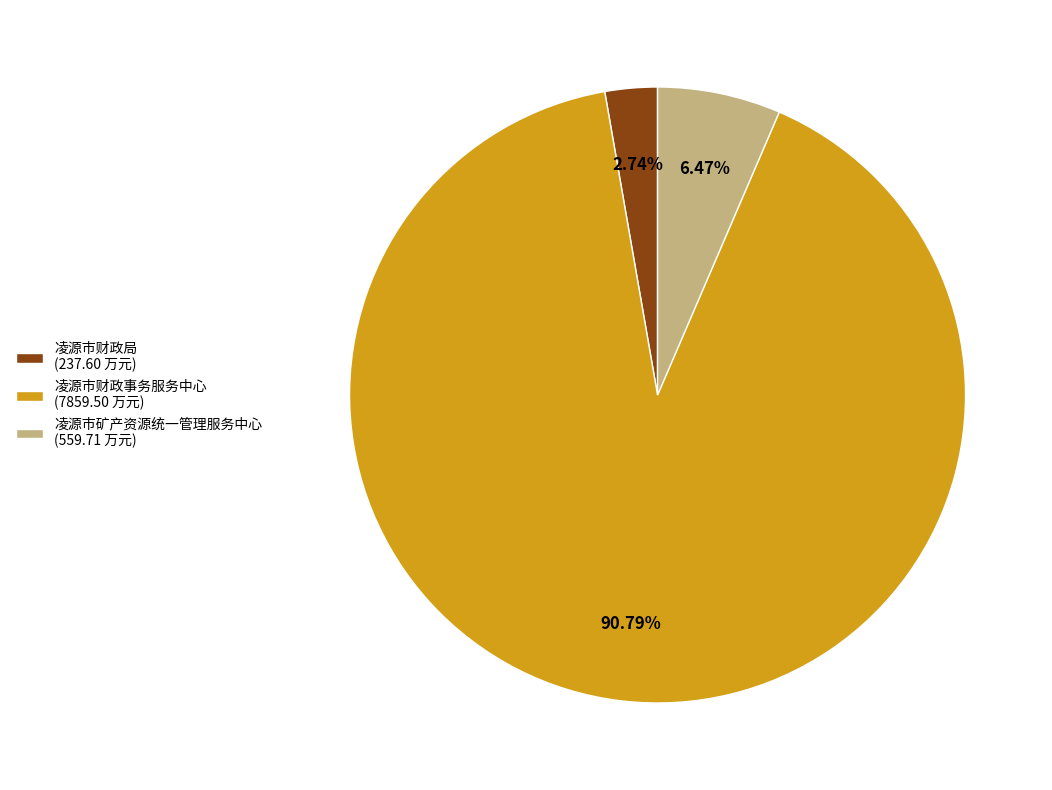

Is it true that 凌源市财政局 is 3% of the pie?

True